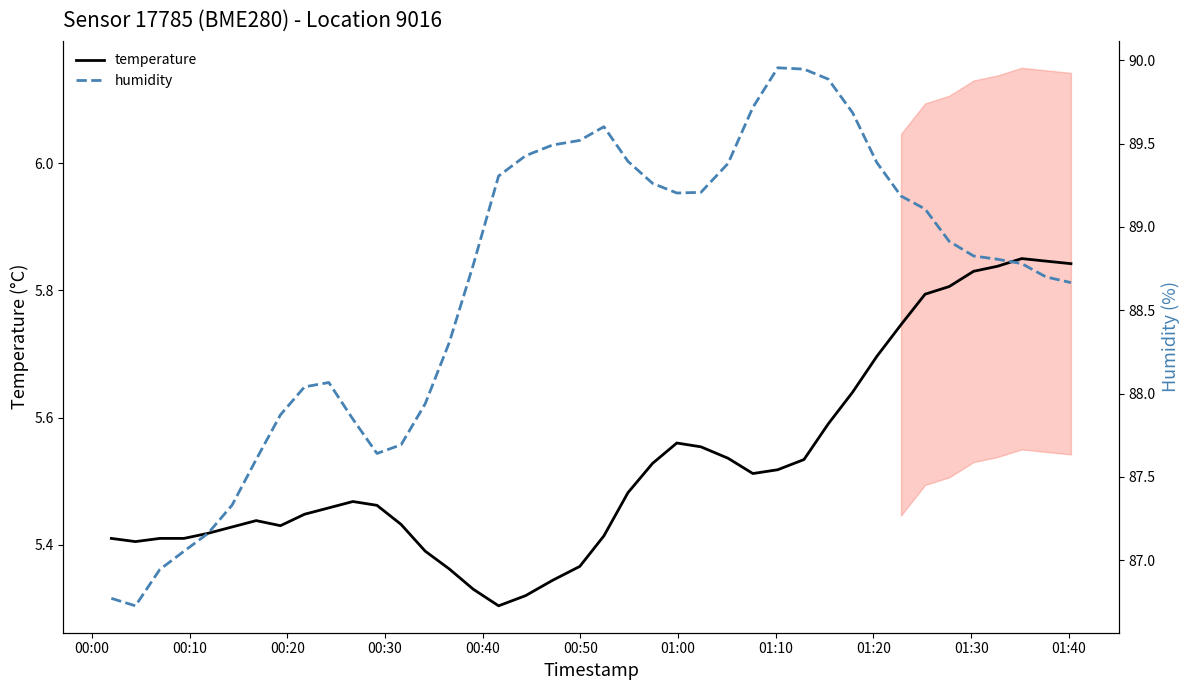

The value of temperature at 00:30 is 7.7. True or false?

False